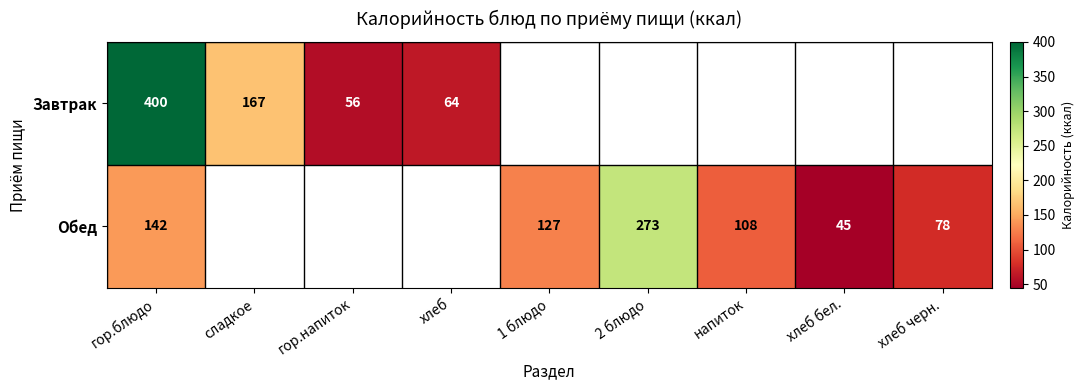

True or false: Завтрак has a value of 38 at гор.напиток.

False